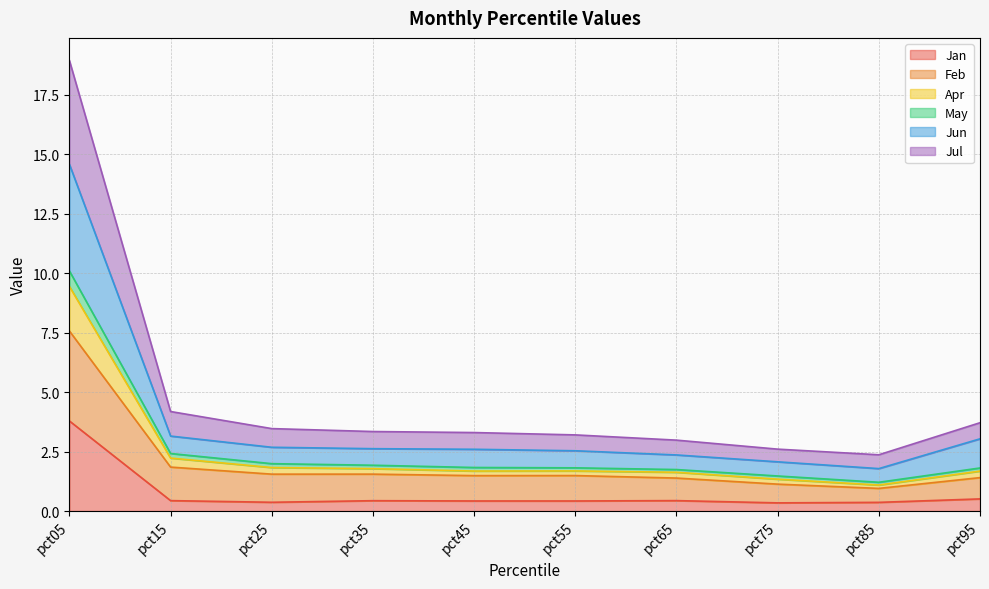

At which category is the sum across all series the highest?

pct05